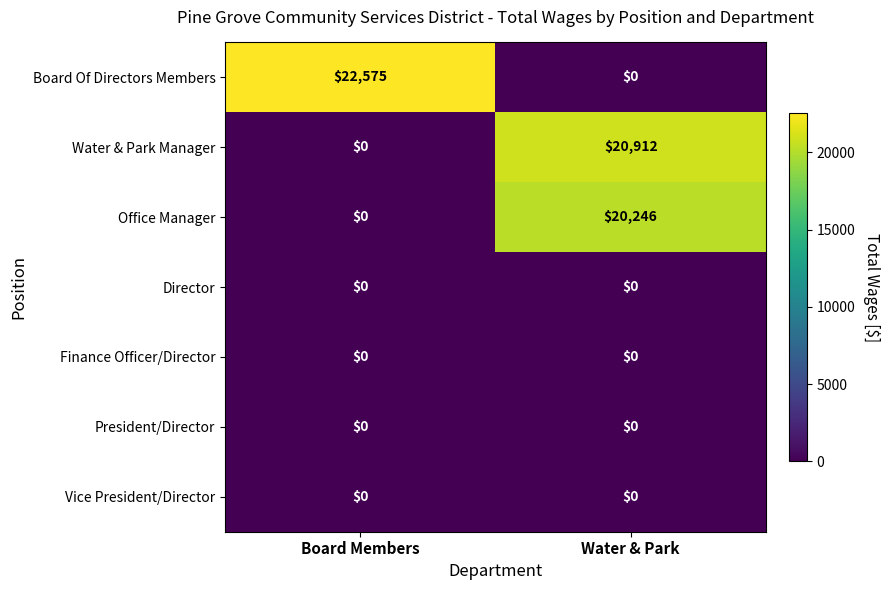

Reading right to left, what are all the values shown in this chart?

Board Of Directors Members: Water & Park=0	Board Members=22575
Water & Park Manager: Water & Park=20912	Board Members=0
Office Manager: Water & Park=20246	Board Members=0
Director: Water & Park=0	Board Members=0
Finance Officer/Director: Water & Park=0	Board Members=0
President/Director: Water & Park=0	Board Members=0
Vice President/Director: Water & Park=0	Board Members=0